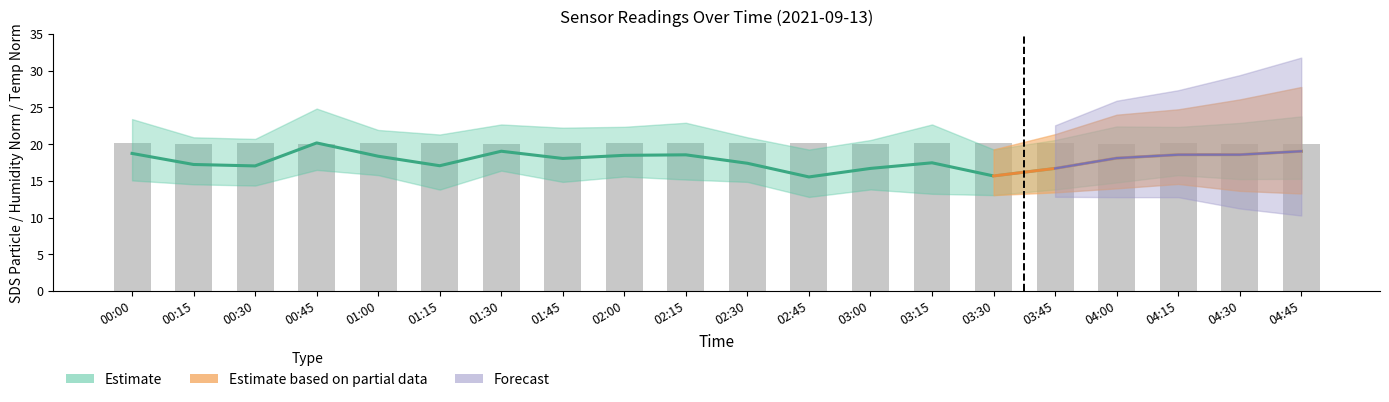

What is the difference between the second highest and minimum values?

0.1